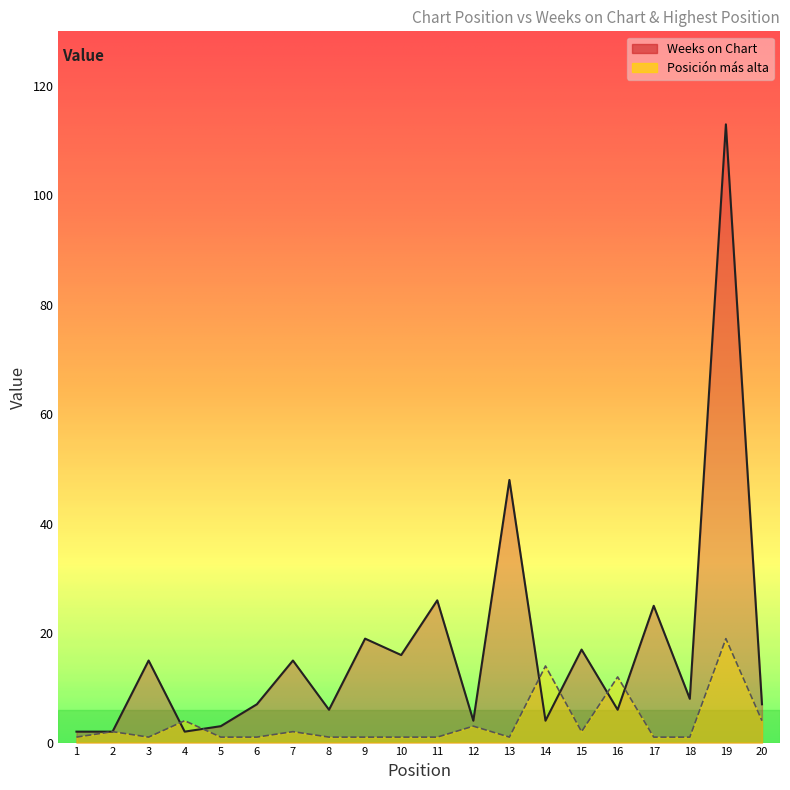

Where is Weeks on Chart nearest to the value 57?

13